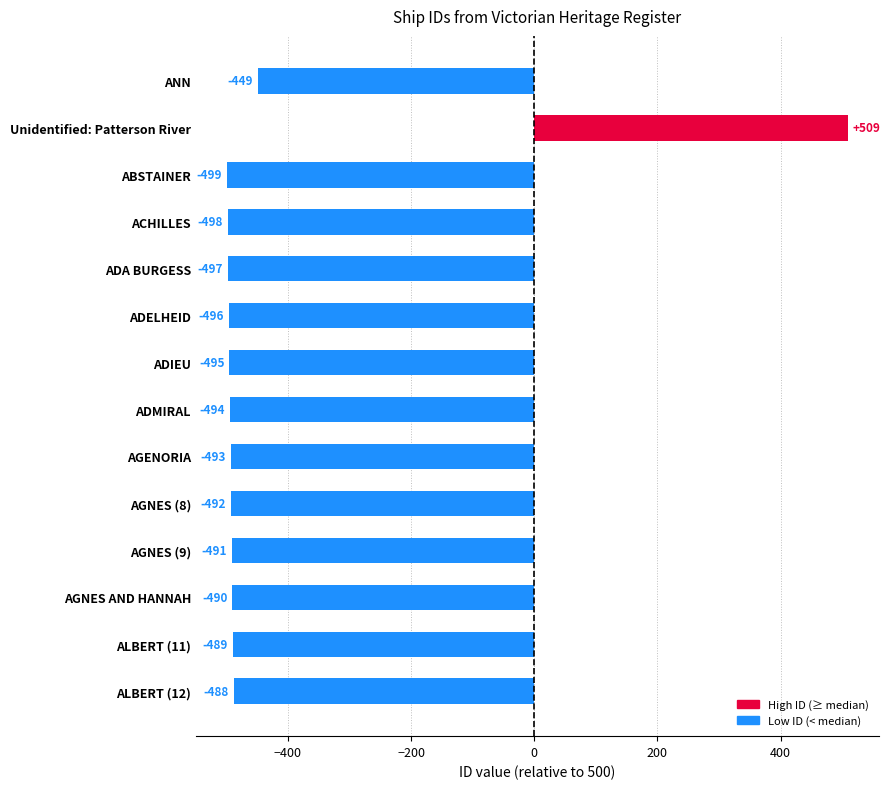

At which category does the chart reach its peak across all series?

Unidentified: Patterson River